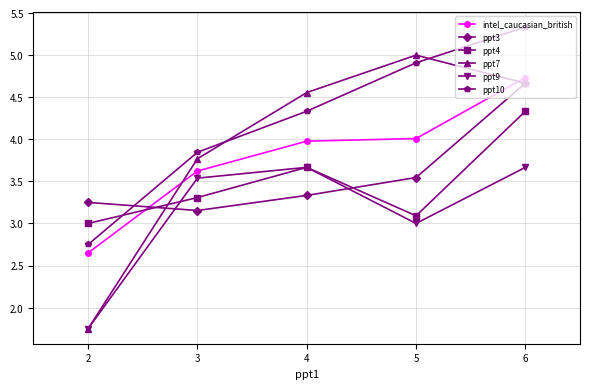

What is the sum of the ppt7 values at 4 and 2?

6.3